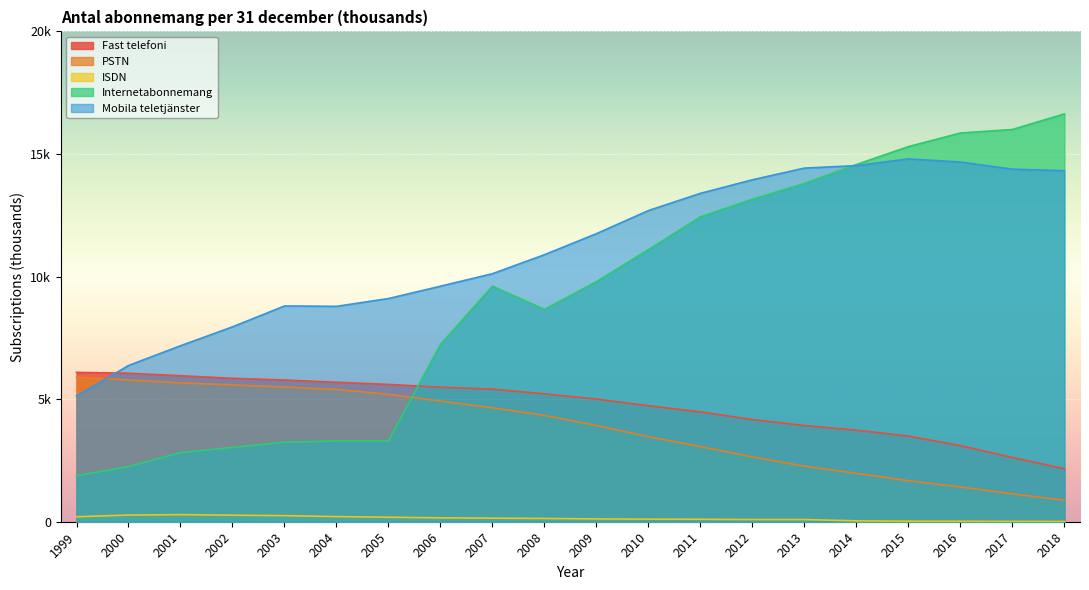

Where is the first local maximum for Mobila teletjänster?

2003